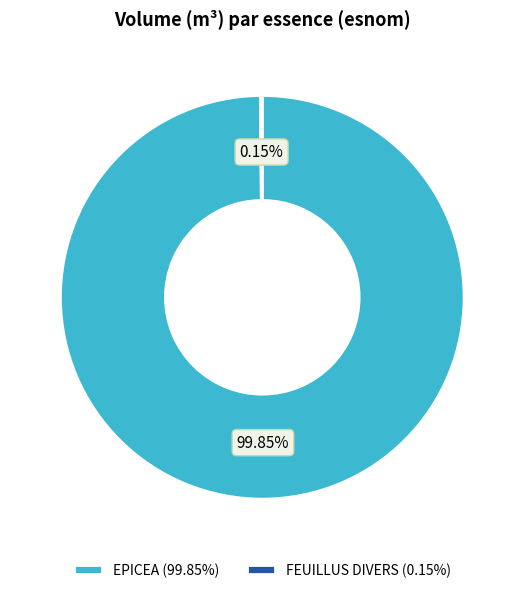

Is there any slice that represents more than half of the pie?

Yes